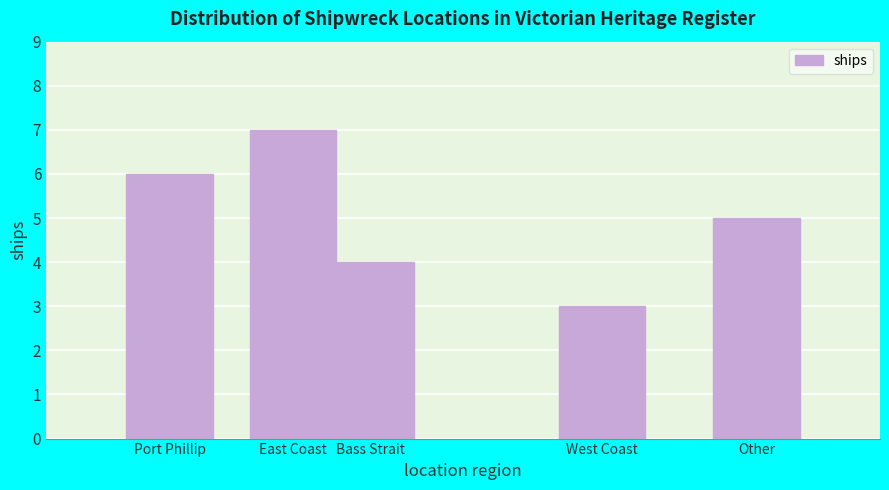

Reading left to right, extract all data points from this chart.

Port Phillip=6	East Coast=7	Bass Strait=4	West Coast=3	Other=5